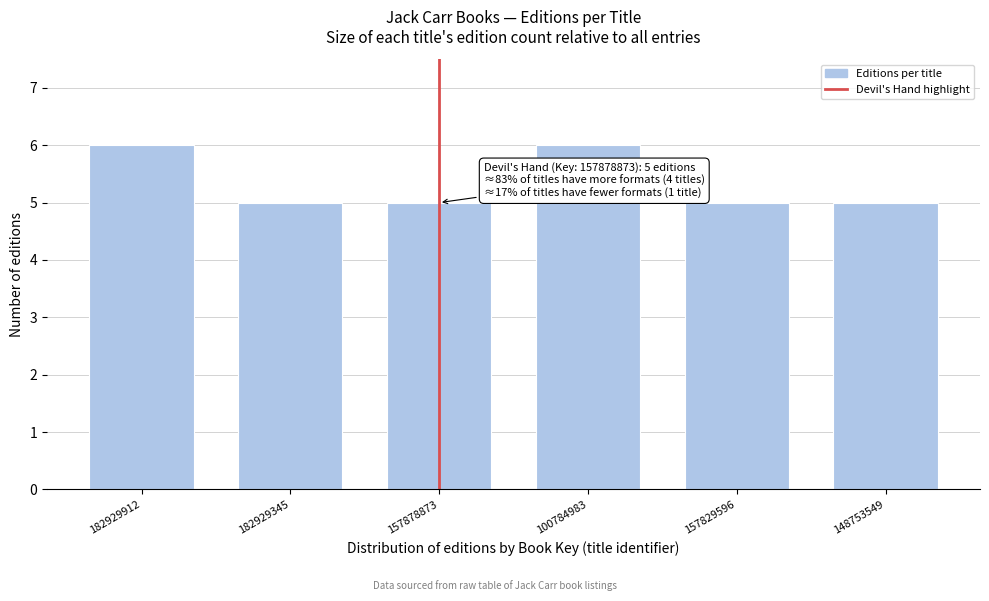

Reading left to right, list all the values displayed in this chart.

6	5	5	6	5	5